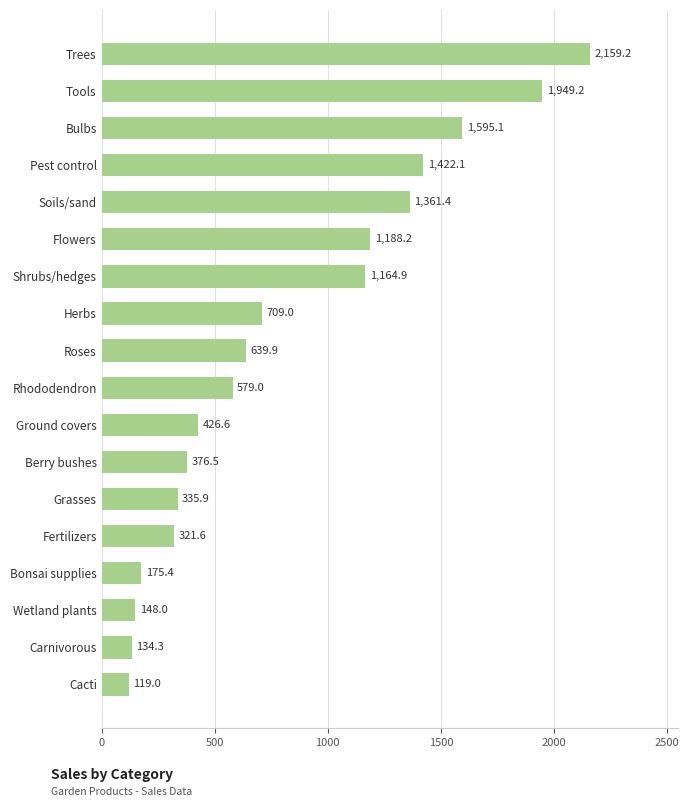

List the labels in order of value, largest first.

Trees, Tools, Bulbs, Pest control, Soils/sand, Flowers, Shrubs/hedges, Herbs, Roses, Rhododendron, Ground covers, Berry bushes, Grasses, Fertilizers, Bonsai supplies, Wetland plants, Carnivorous, Cacti